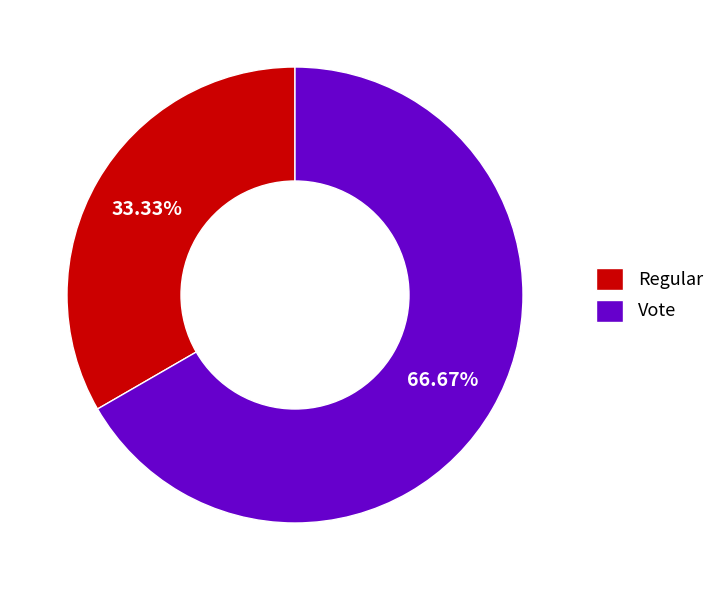

To the nearest percent, what percentage of the pie is Vote?

67%